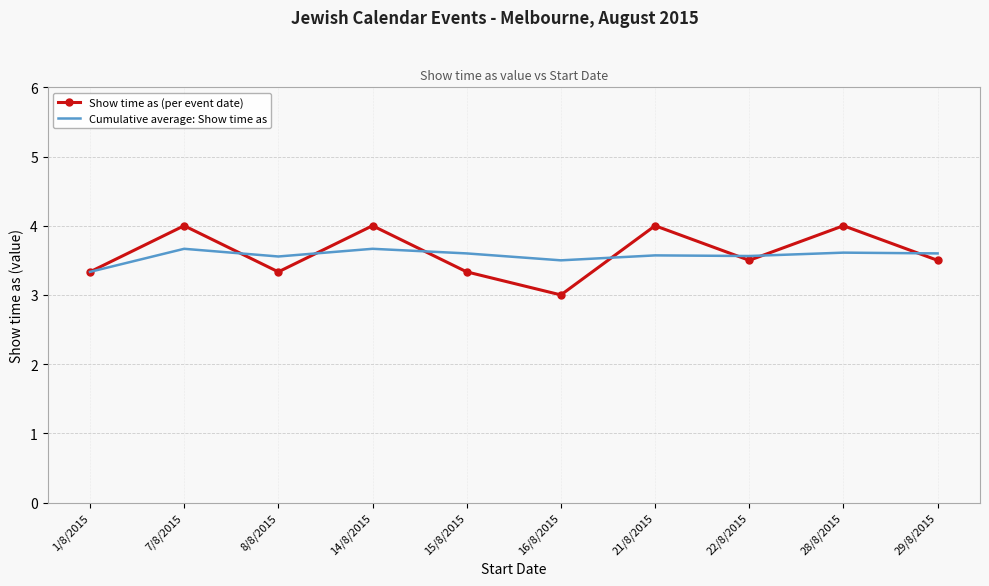

How many Show time as (per event date) values are between 3 and 4?

10